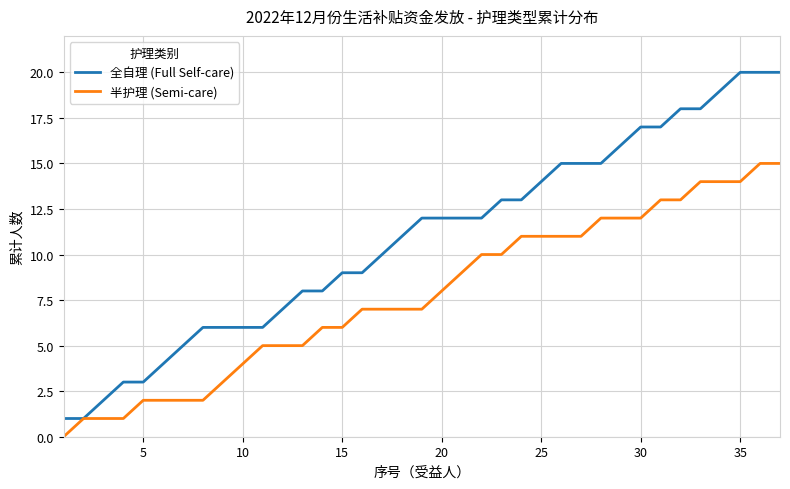

Which series has the widest spread of values?

全自理 (Full Self-care)